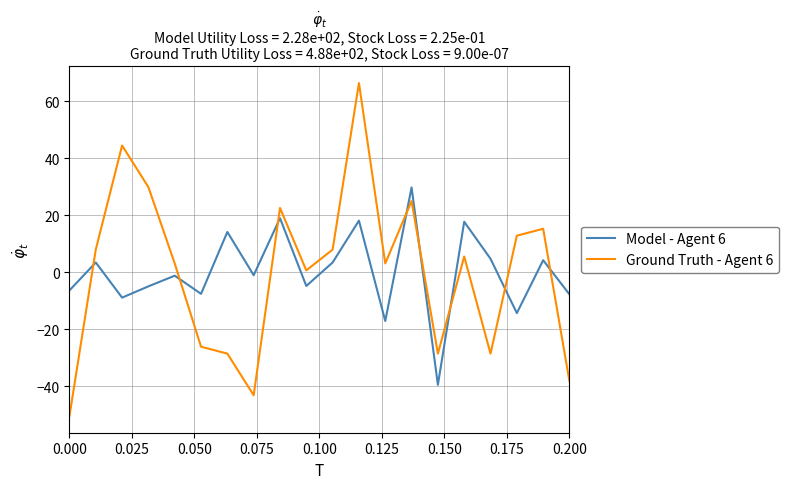

Which series has the largest range (max minus min)?

Ground Truth - Agent 6